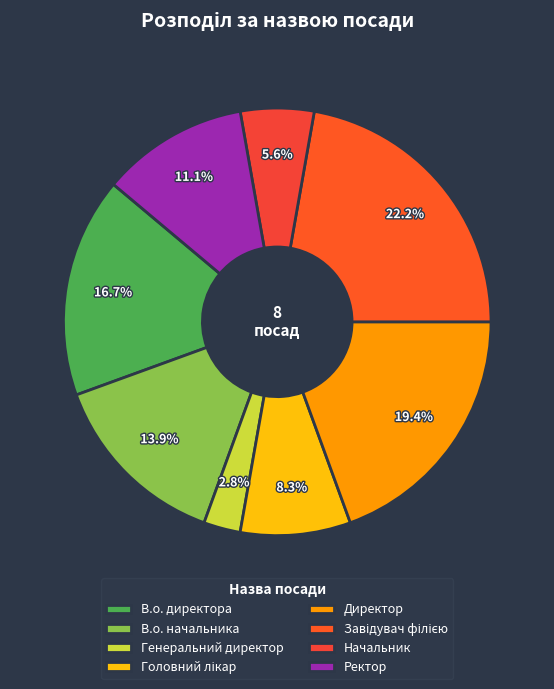

To the nearest percent, what is the average slice percentage?

12%